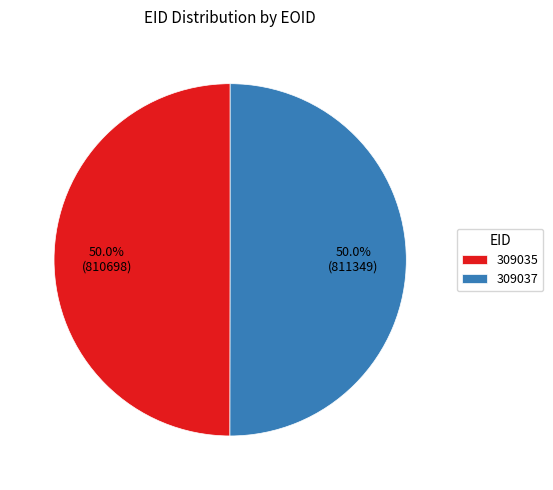

To the nearest percent, what is the average slice percentage?

50%